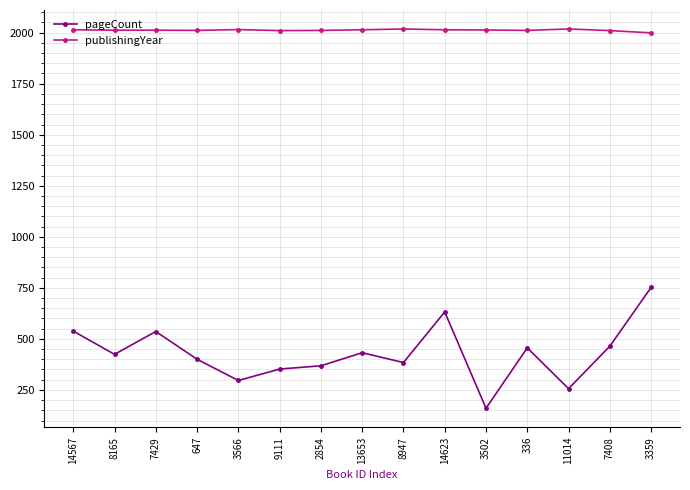

Which series has the largest range (max minus min)?

pageCount